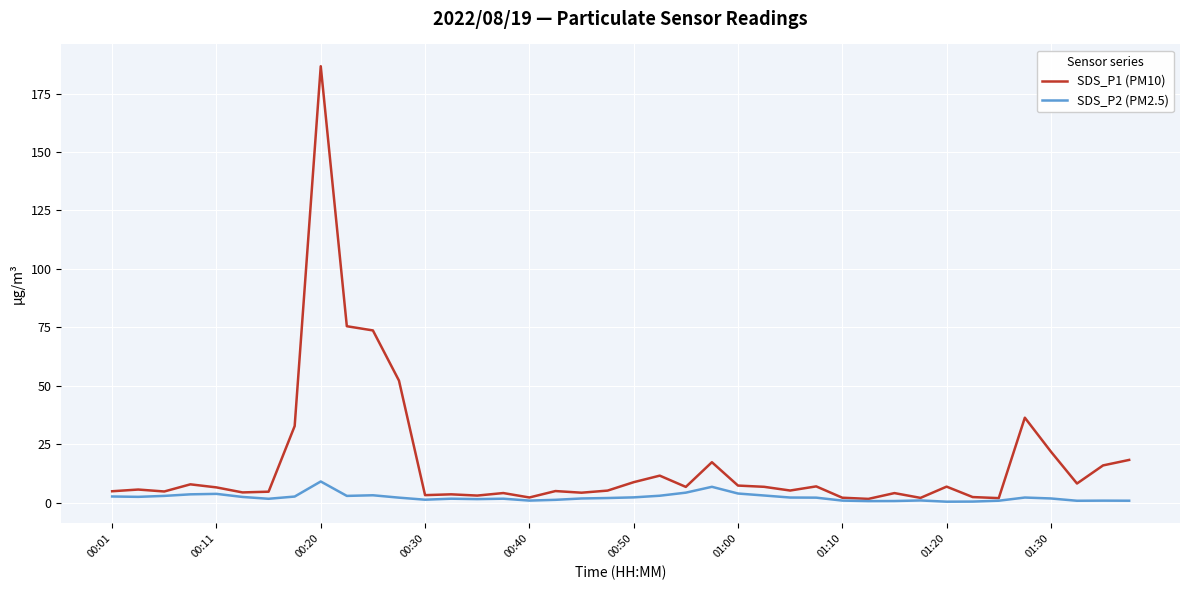

Rank the series by their average value, from highest to lowest.

SDS_P1 (PM10), SDS_P2 (PM2.5)